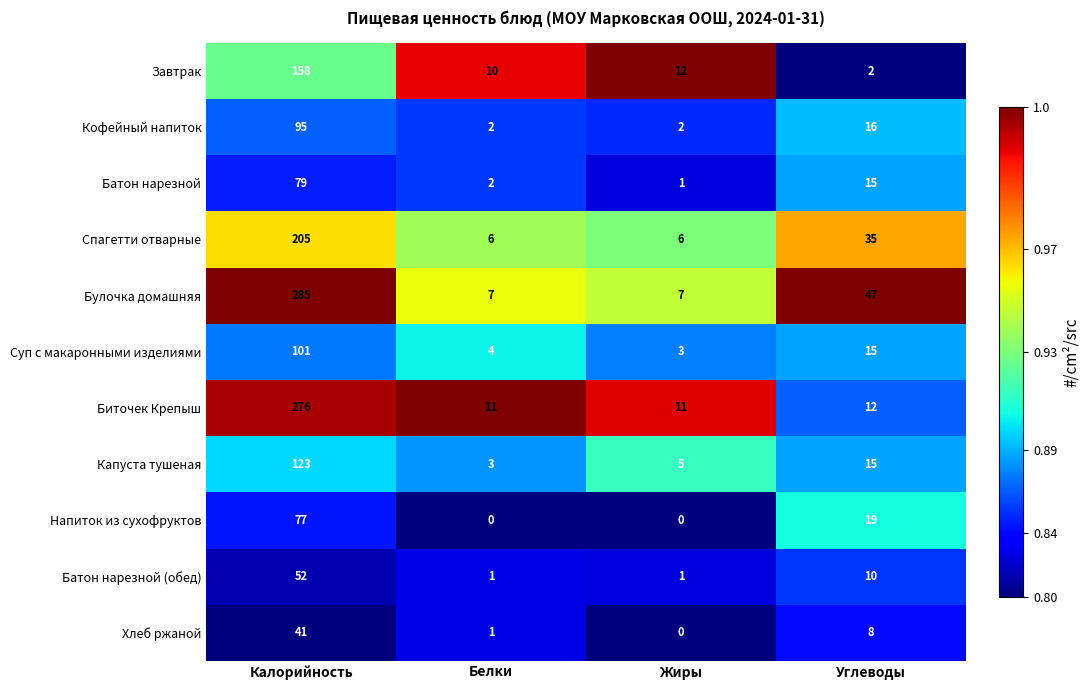

At which category is the sum across all series the highest?

Калорийность